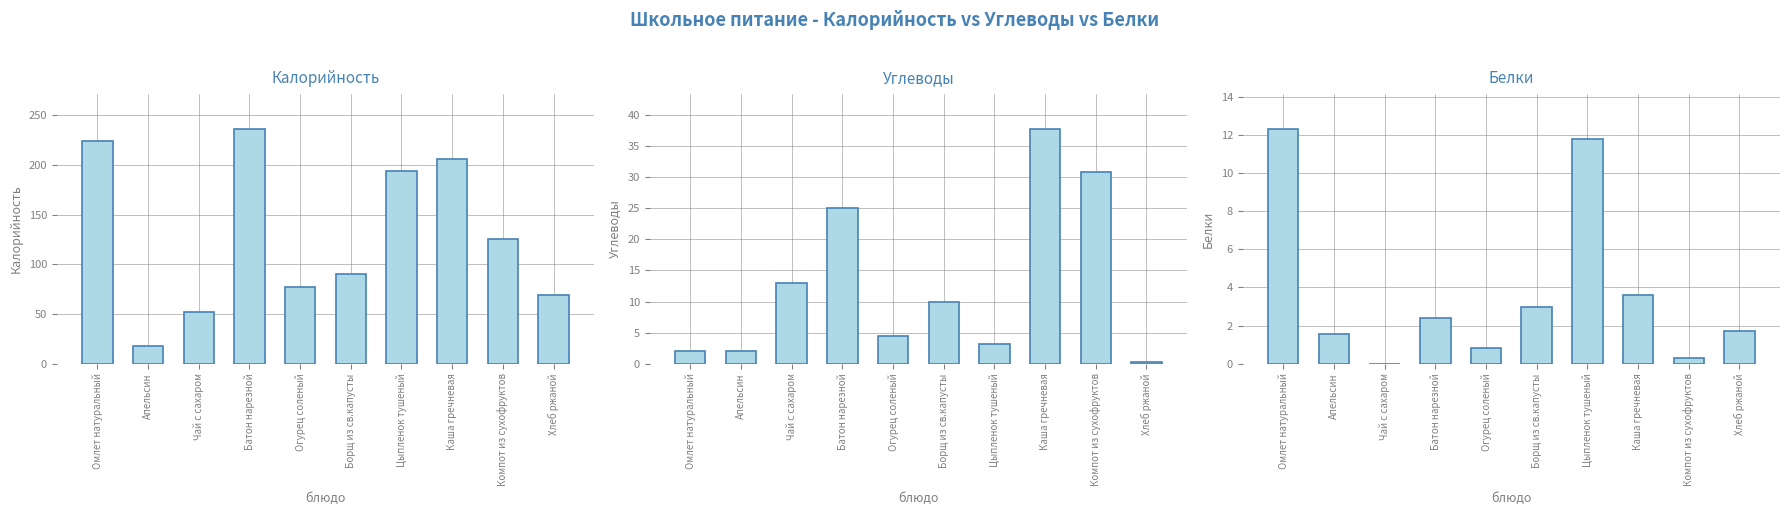

Which has a higher value, Цыпленок тушеный or Борщ из св.капусты?

Цыпленок тушеный